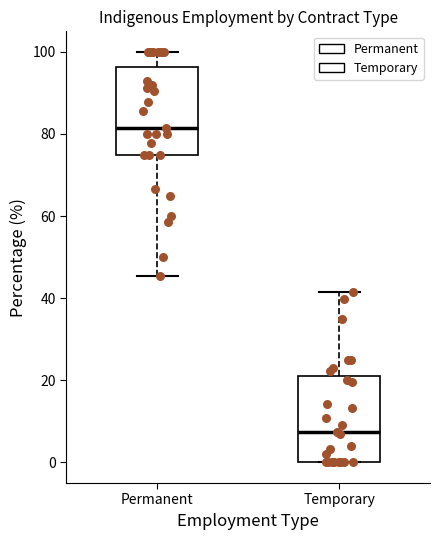

Where does the upper whisker of the box for Permanent end on the y-axis? The values are not printed on the chart, so give them approximately, as read against the axis.

100